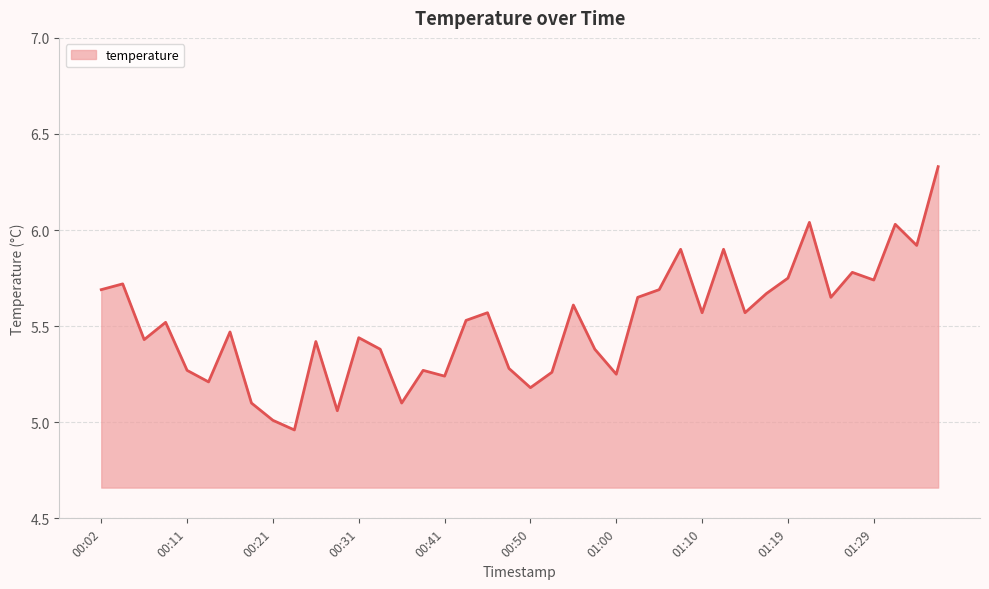

What is the difference between the maximum and minimum values?

1.4